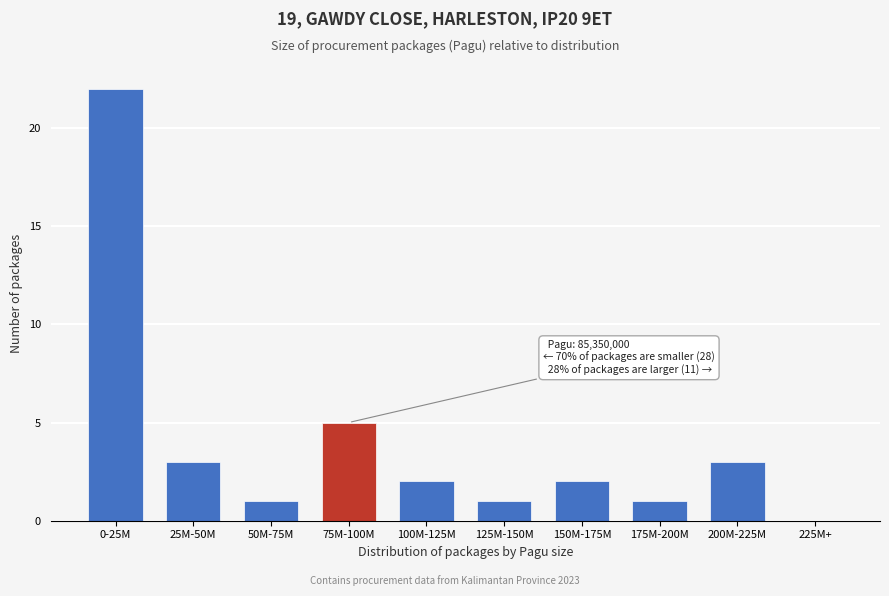

Reading left to right, list all the values displayed in this chart.

0-25M=22	25M-50M=3	50M-75M=1	75M-100M=5	100M-125M=2	125M-150M=1	150M-175M=2	175M-200M=1	200M-225M=3	225M+=0